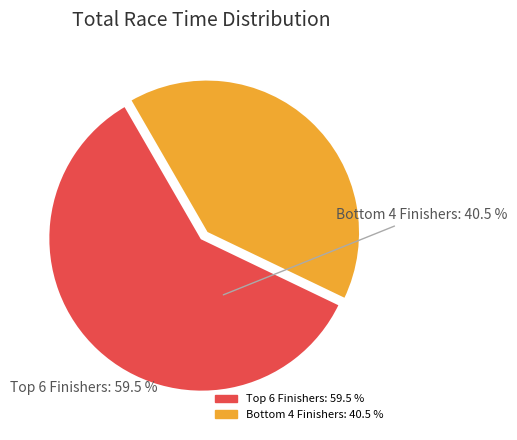

Does any single category account for the majority?

Yes